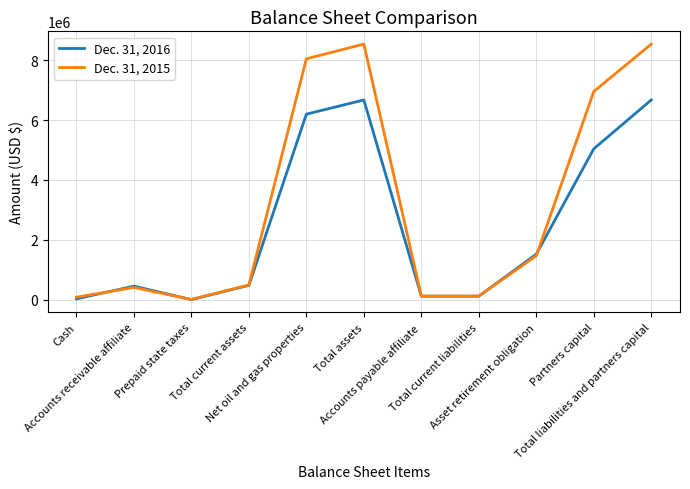

List the series in order of their overall mean, highest first.

Dec. 31, 2015, Dec. 31, 2016